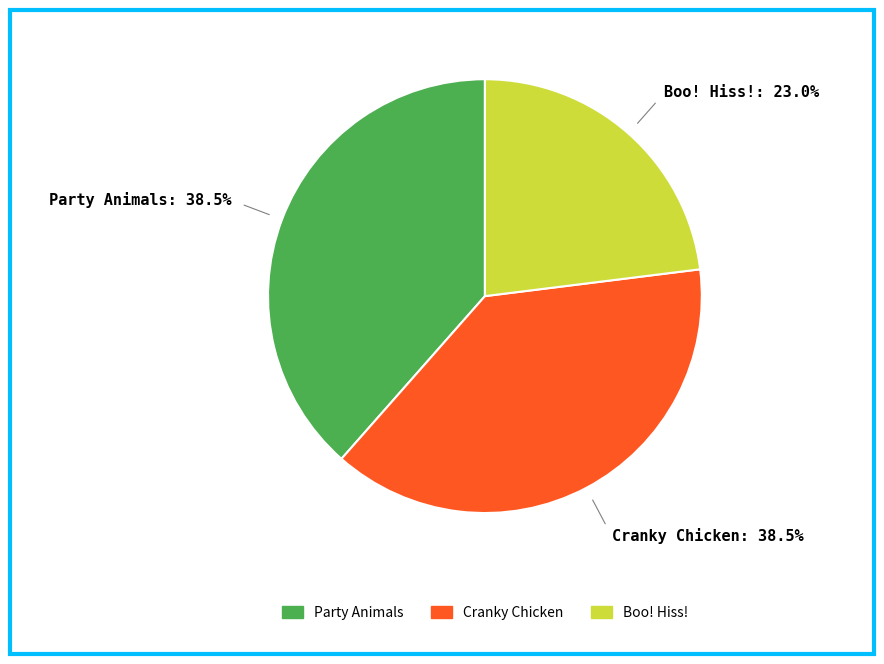

To the nearest percent, what is the combined percentage of Cranky Chicken and Party Animals?

77%